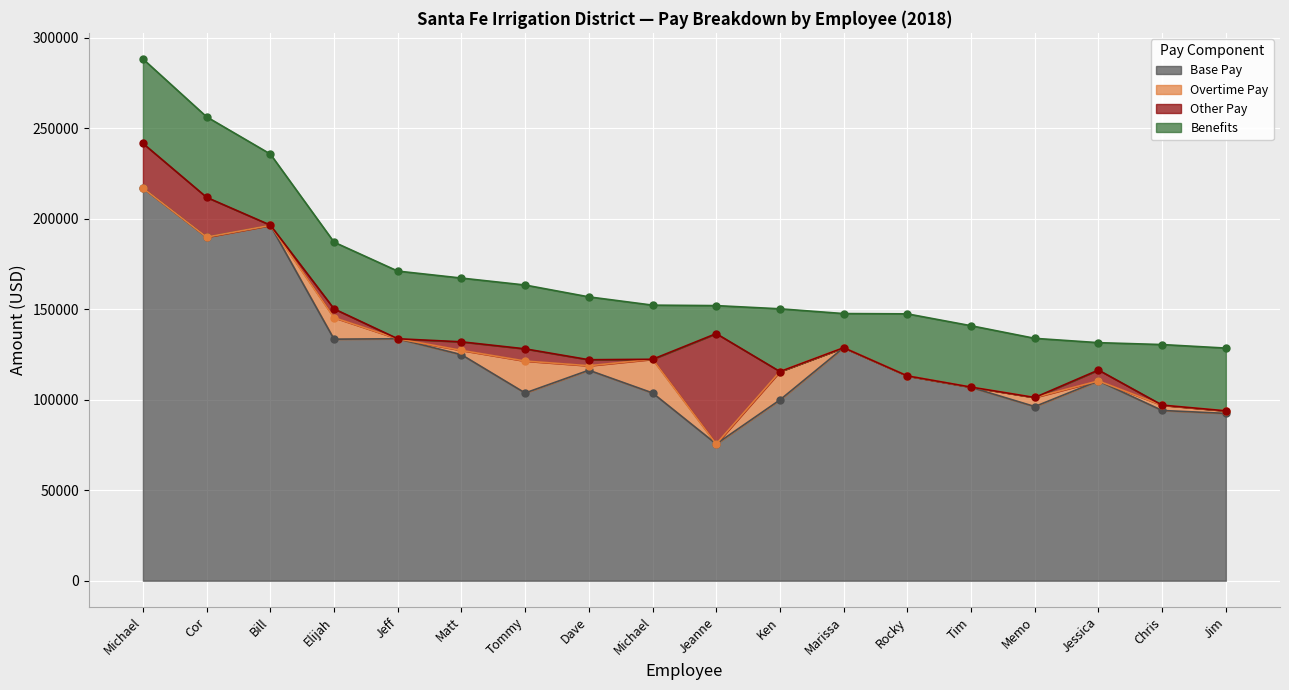

At which category does Overtime Pay reach its first local valley?

Jeff Ehrman